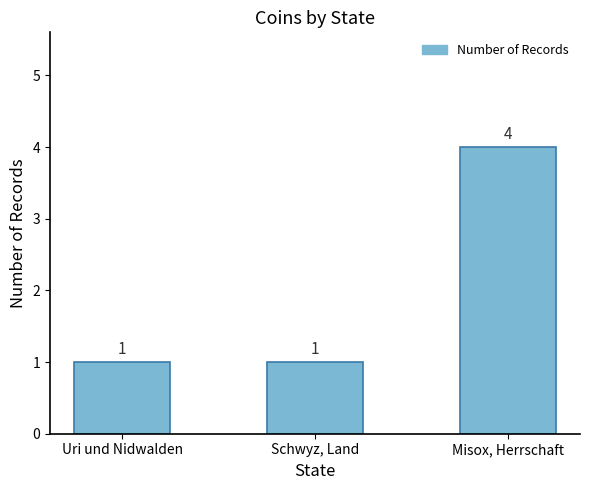

What is the sum of all values?

6